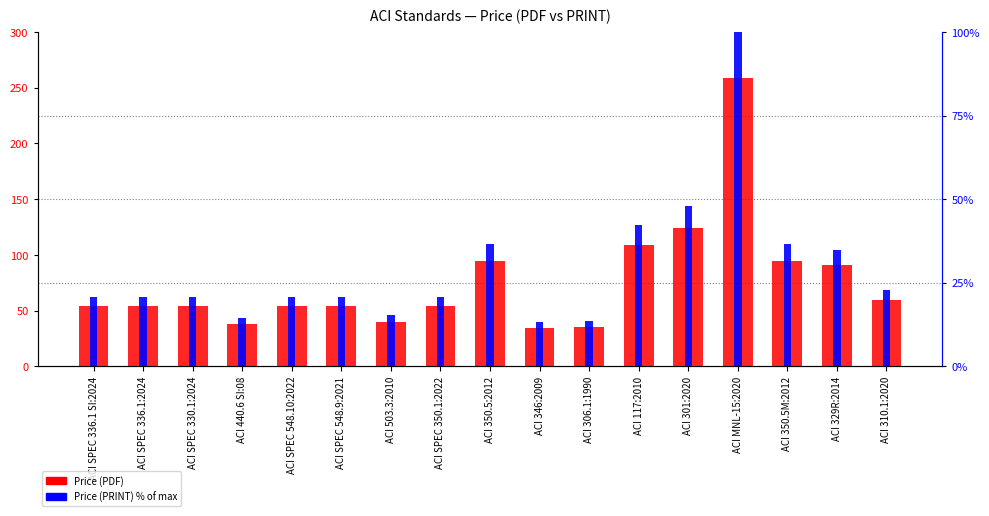

The Price (PDF) series shows 17.2 at ACI 310.1:2020. True or false?

False